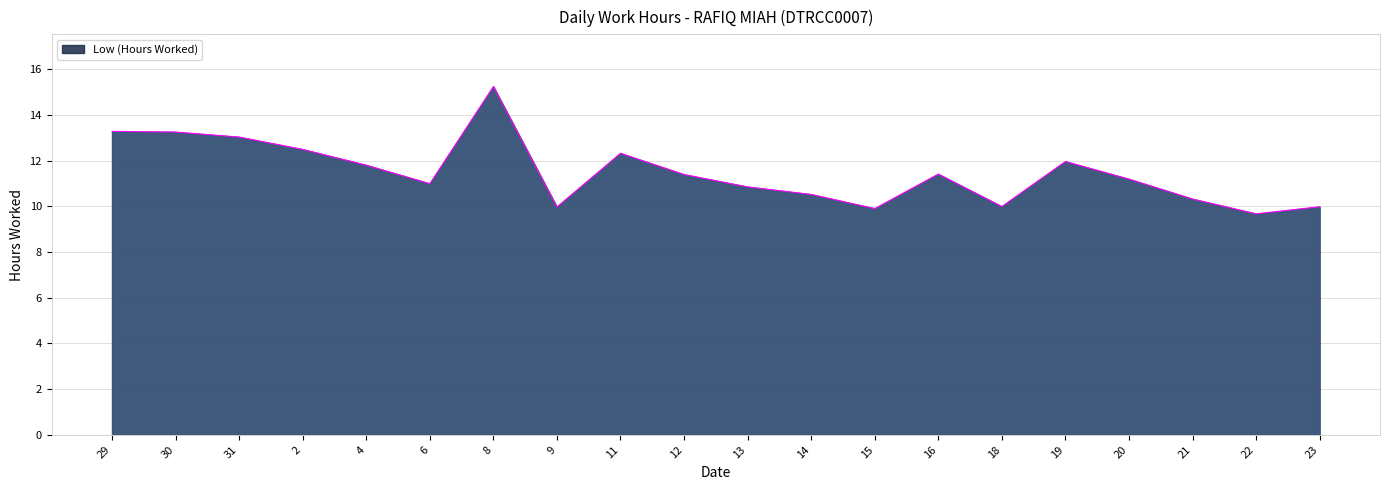

Between 14 and 29, which is larger?

29